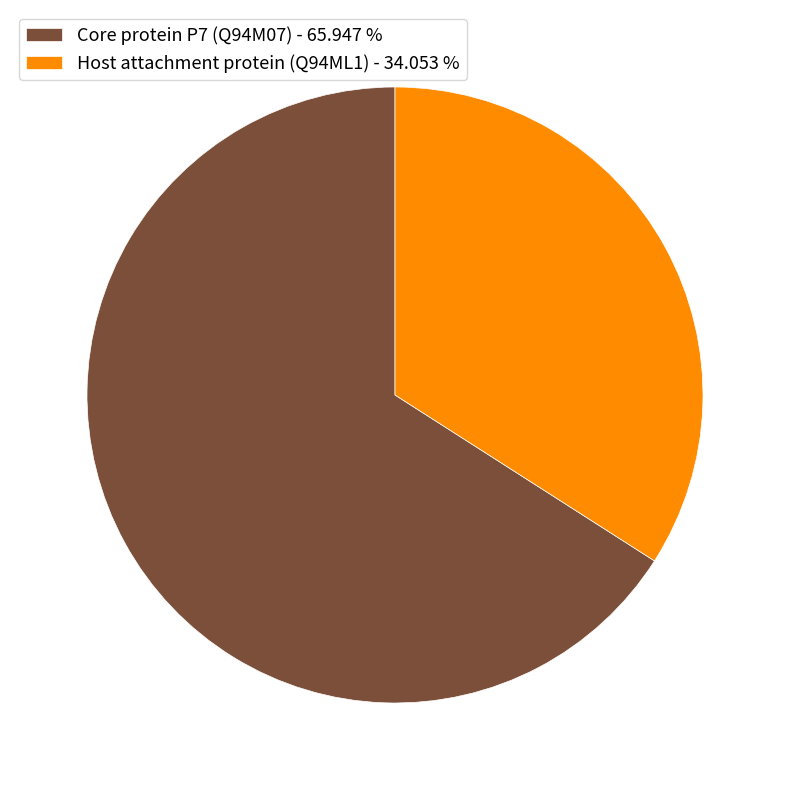

Does Host attachment protein (Q94ML1) represent more than half of the total?

No